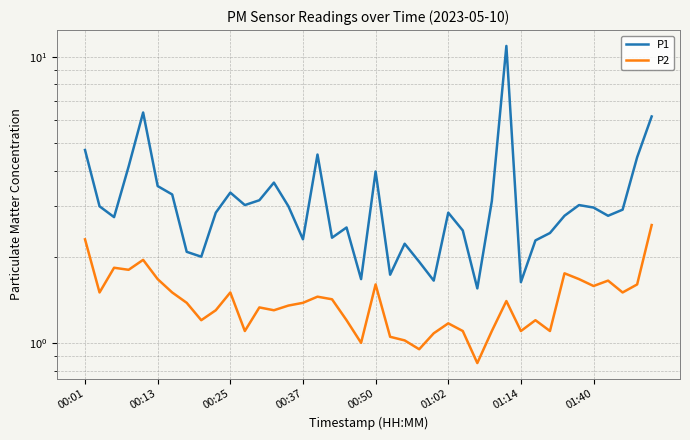

Which series has the largest range (max minus min)?

P1